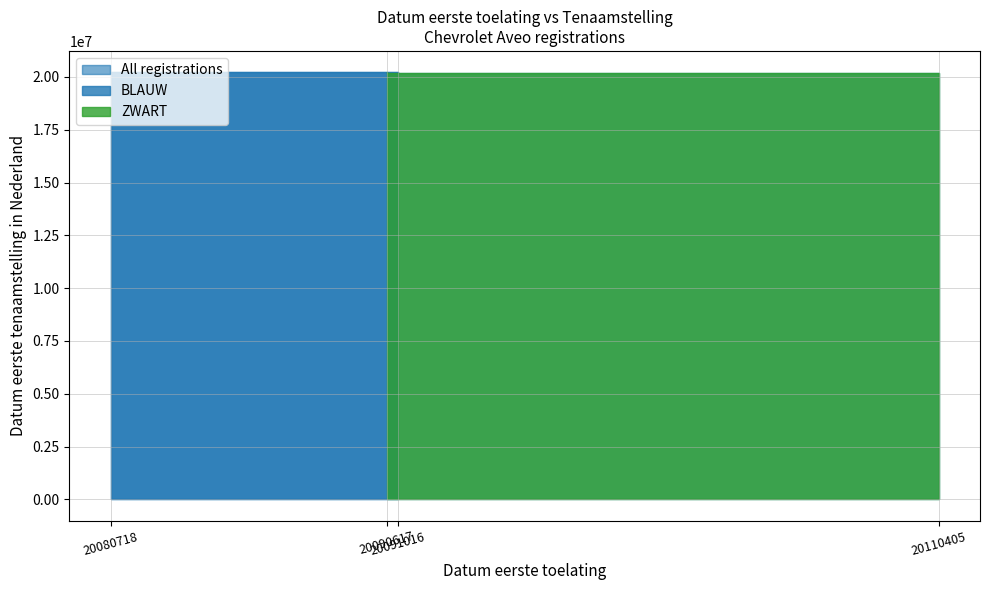

What is the difference between the highest and lowest values at 20090617?

399